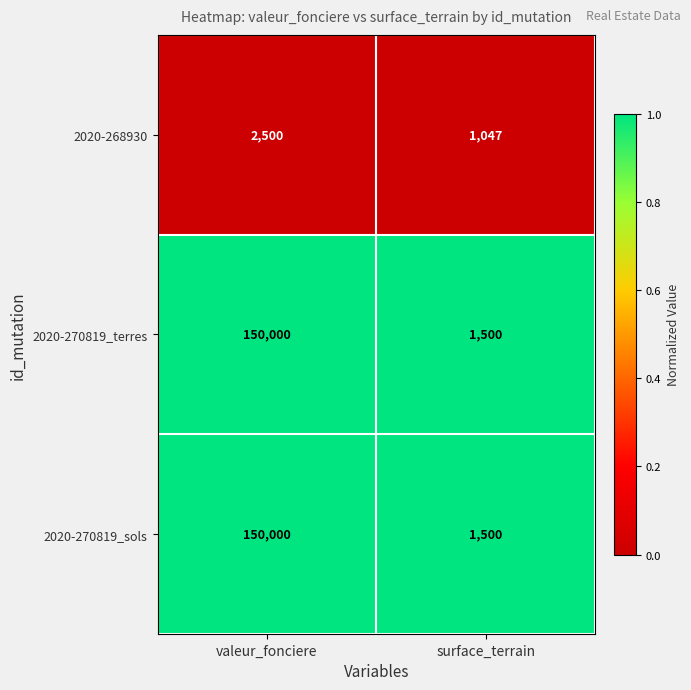

True or false: 2020-270819_sols has a value of 2318 at surface_terrain.

False